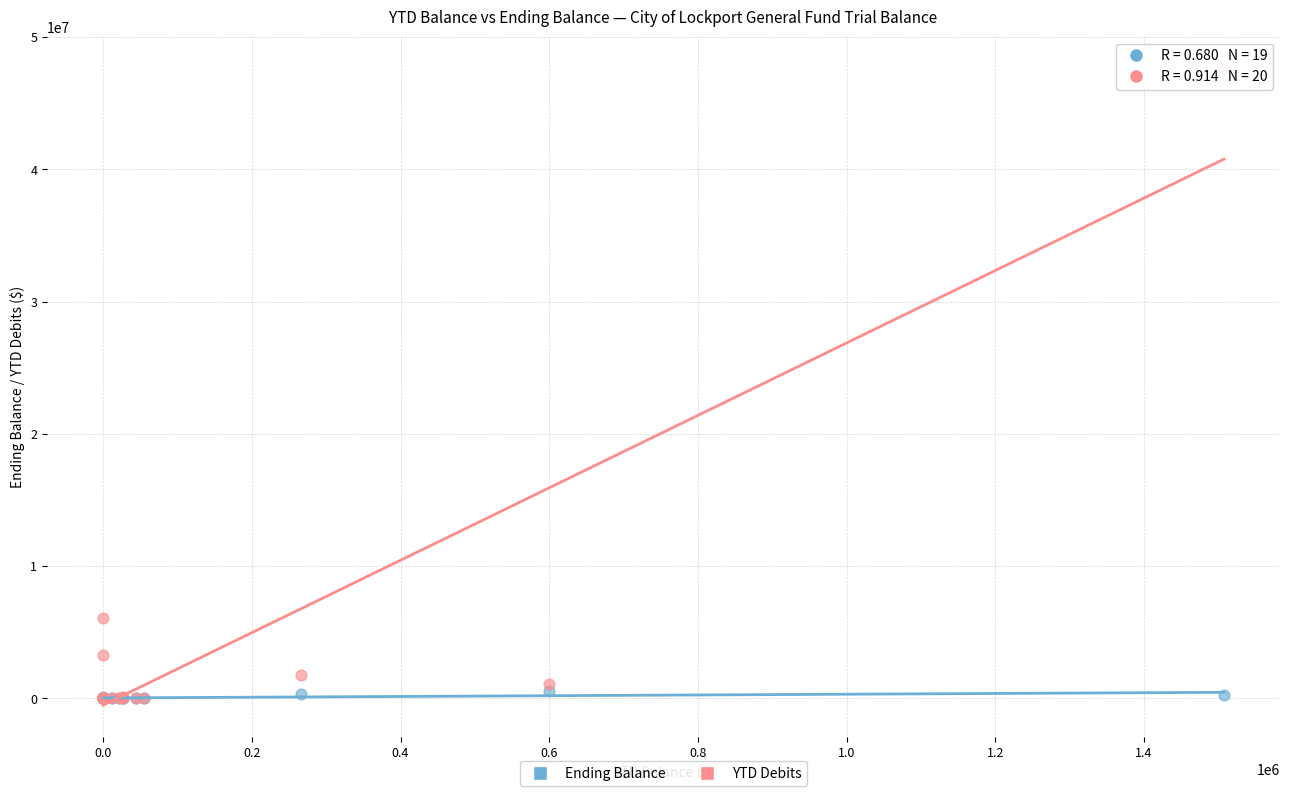

In the YTD Debits series, what Y value is closest to 23815754?

6083835.0